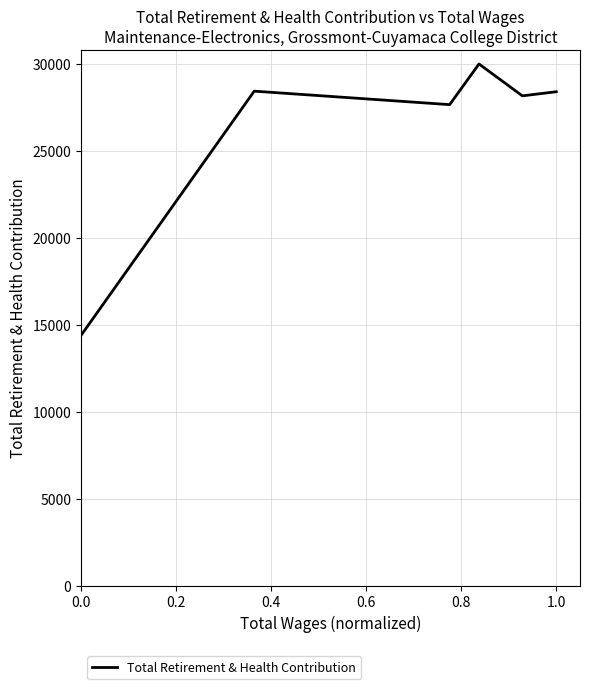

True or false: there are more than 2 points higher than both neighbors.

False